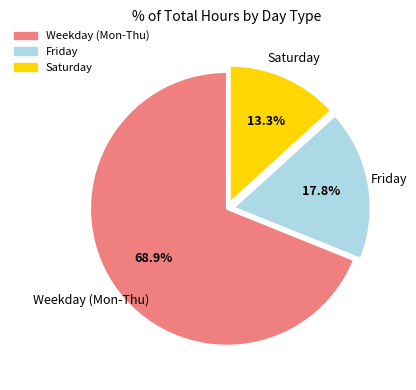

Is there a majority slice in this chart?

Yes